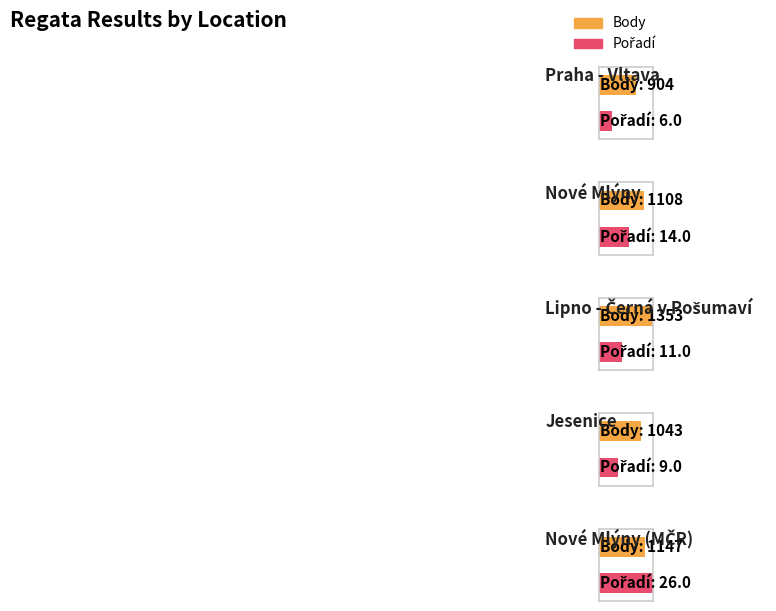

True or false: Pořadí has a value of 9 at Jesenice.

True